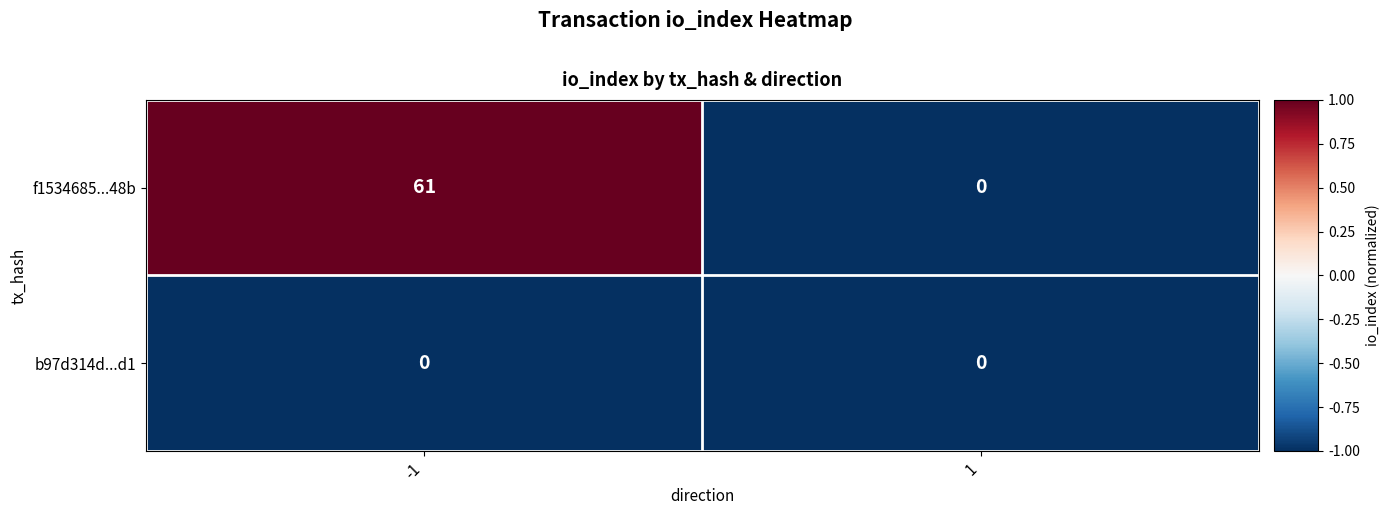

What is the sum of the f1534685...48b values at 1 and -1?

61